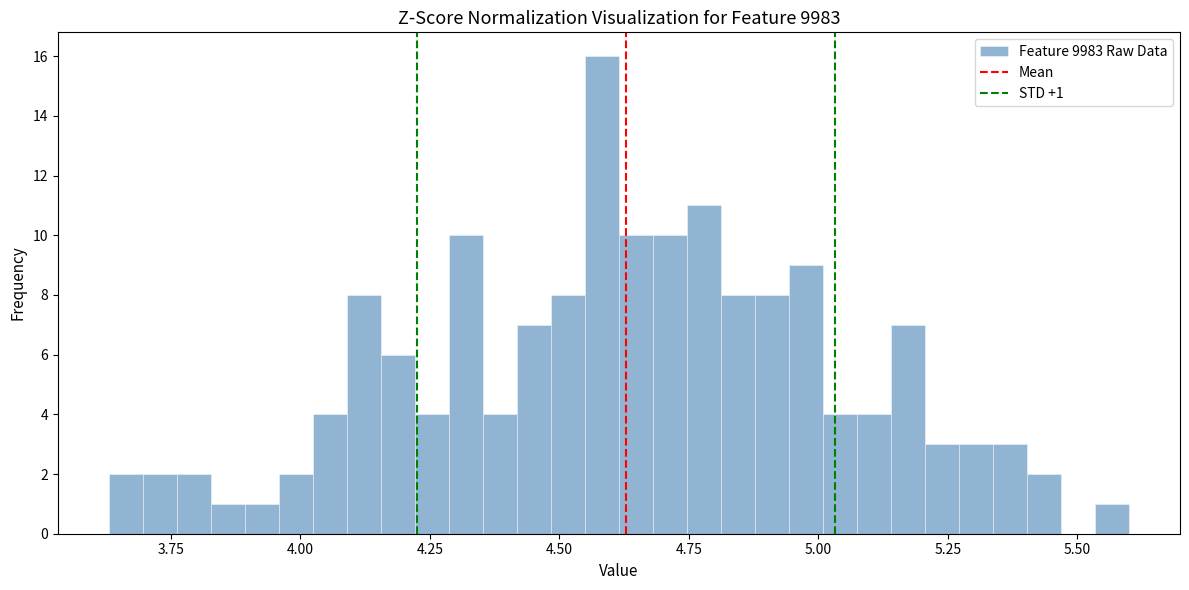

Around what value on the x-axis is the tallest bar? Give the approximate position of its centre, as read against the axis.

4.60